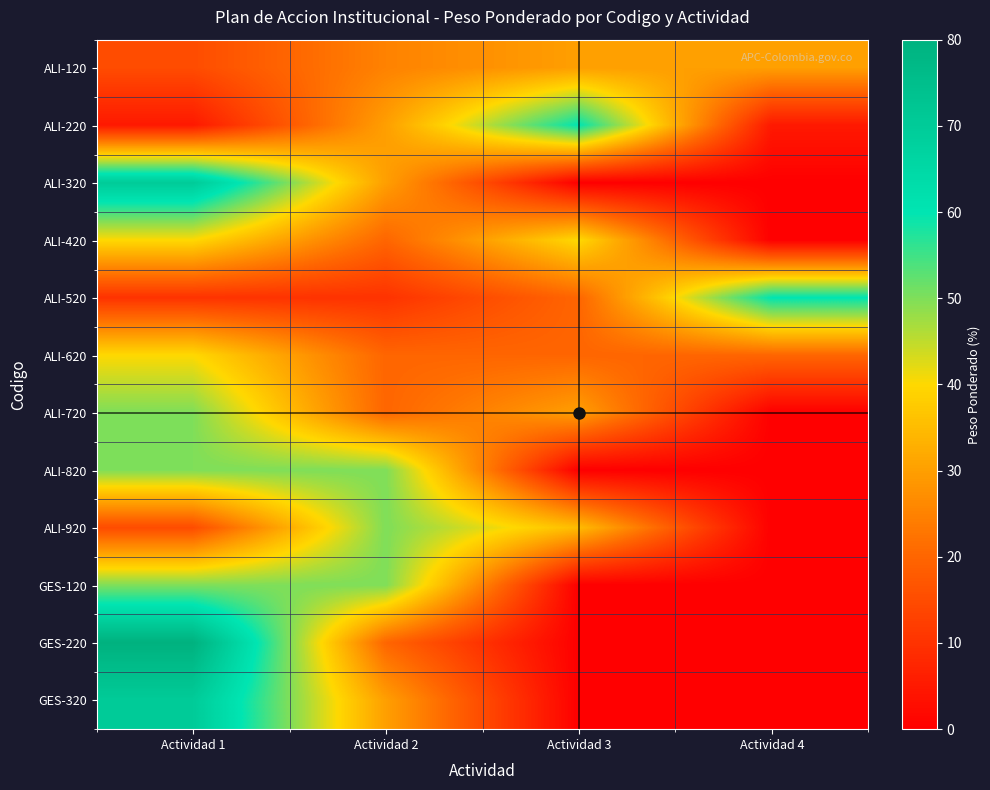

At which category is the sum across all series the highest?

Actividad 1